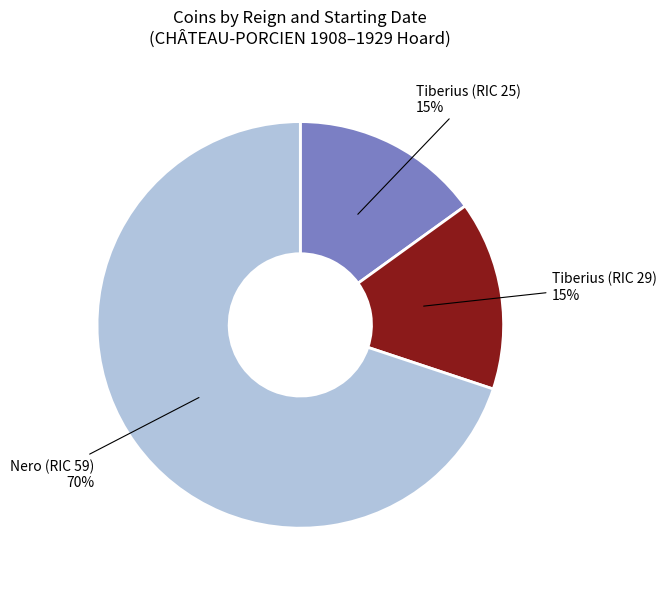

Is the sum of Nero (RIC 59) and Tiberius (RIC 29) greater than half?

Yes